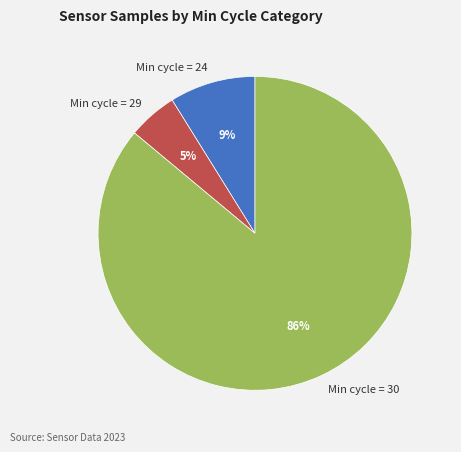

Is there a majority slice in this chart?

Yes